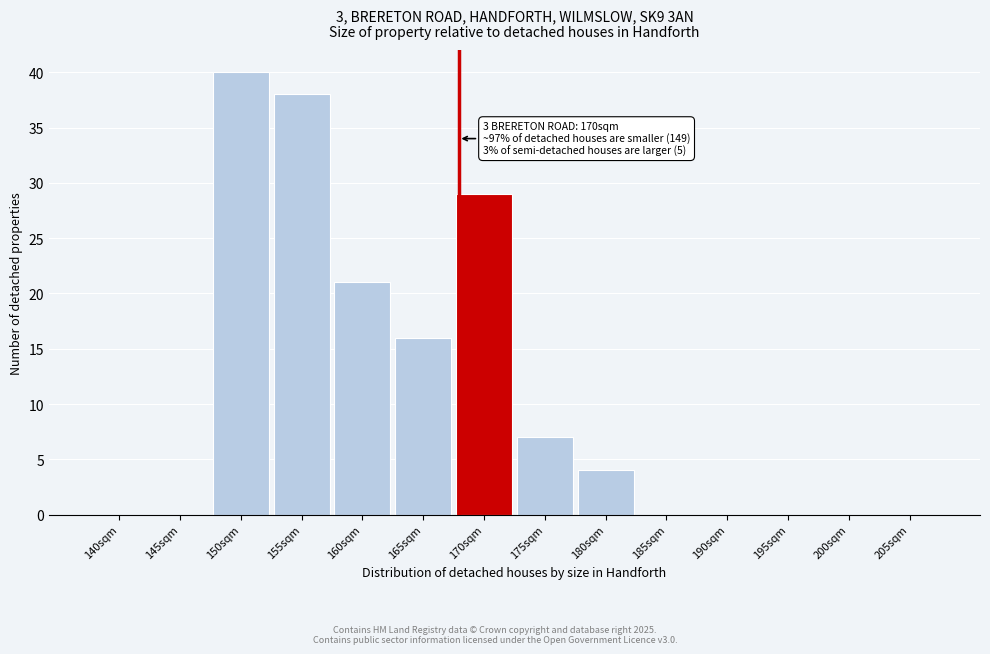

Reading right to left, what are all the values shown in this chart?

205sqm=0	200sqm=0	195sqm=0	190sqm=0	185sqm=0	180sqm=4	175sqm=7	170sqm=29	165sqm=16	160sqm=21	155sqm=38	150sqm=40	145sqm=0	140sqm=0